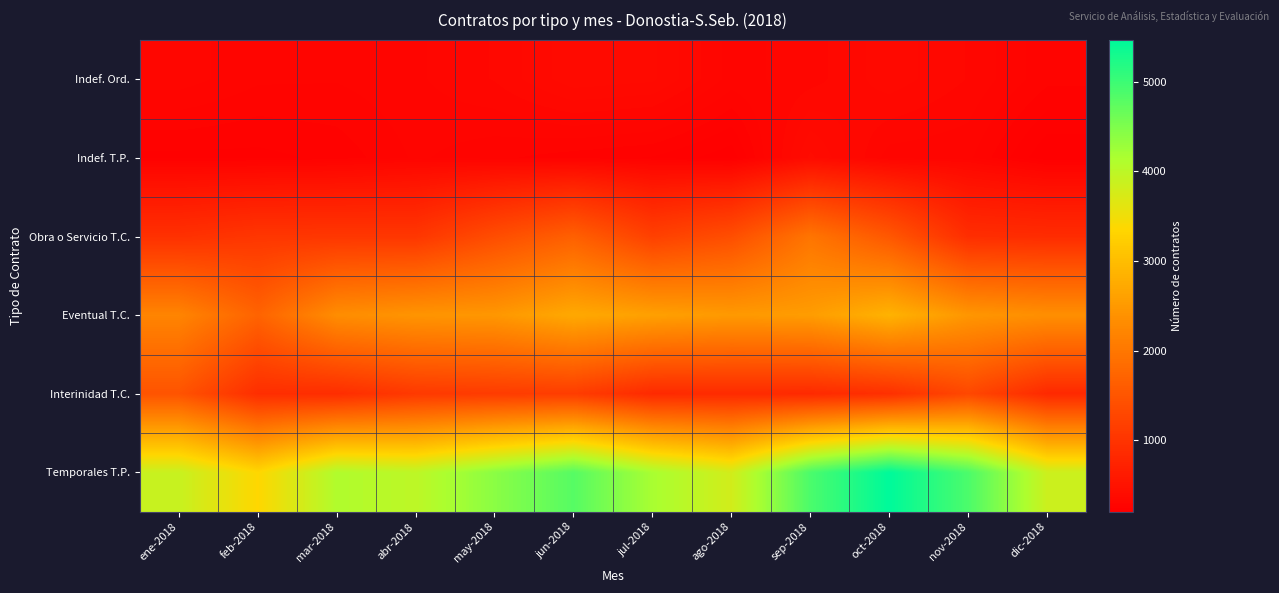

Count the number of categories in the chart.

12